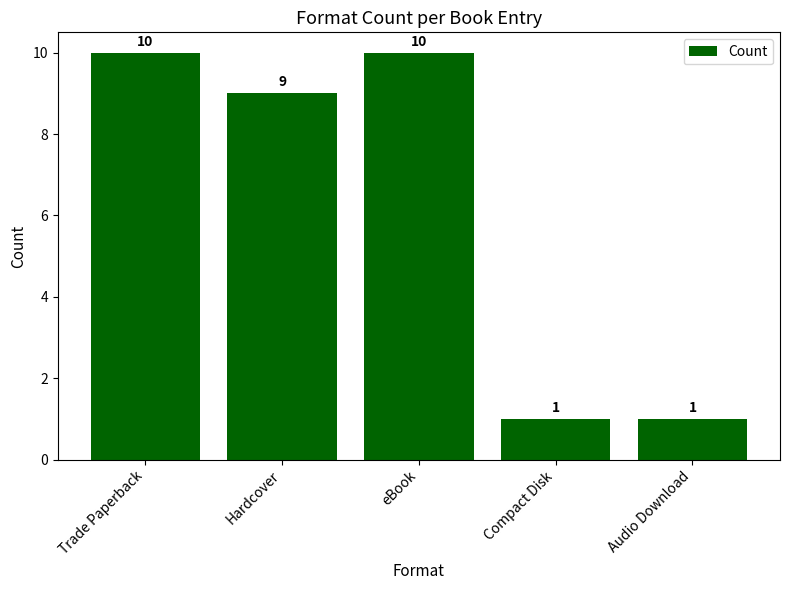

What is the label of the 5th bar from the right?

Trade Paperback